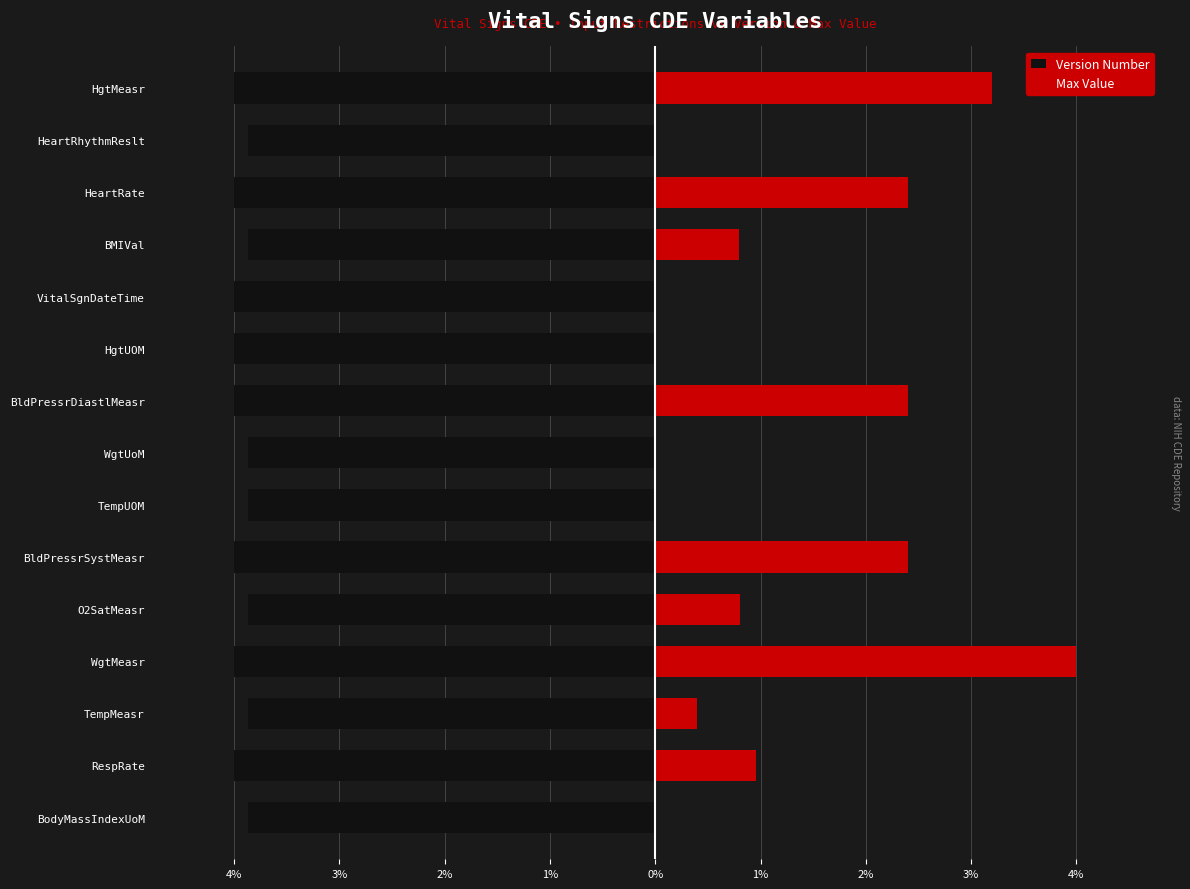

List the series in order of their peak value, lowest first.

Version Number, Max Value